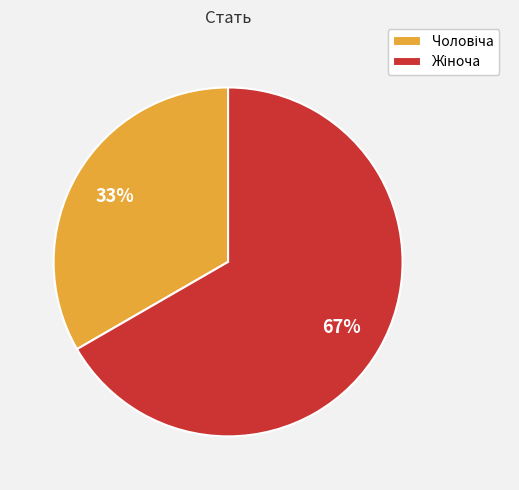

Is there any slice that represents more than half of the pie?

Yes